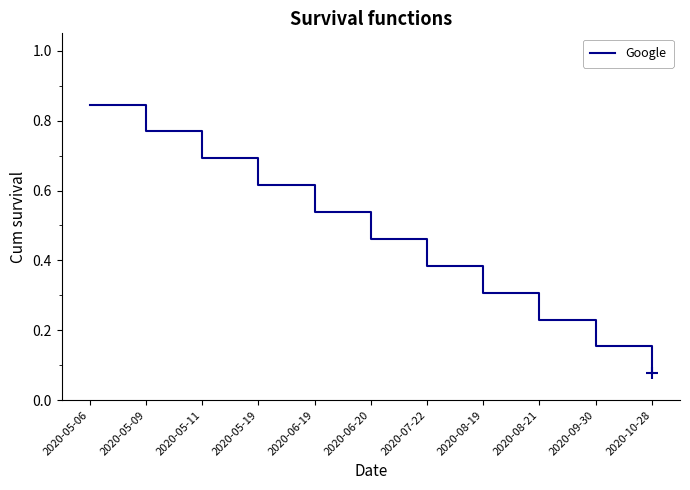

Where is the data nearest to the value 0?

2020-10-28